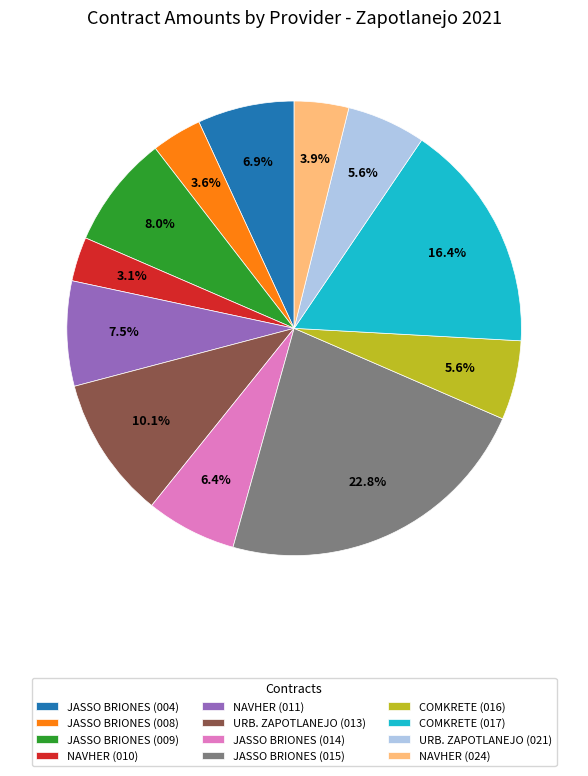

What percentage do NAVHER (011) and COMKRETE (017) together represent?

23.9%